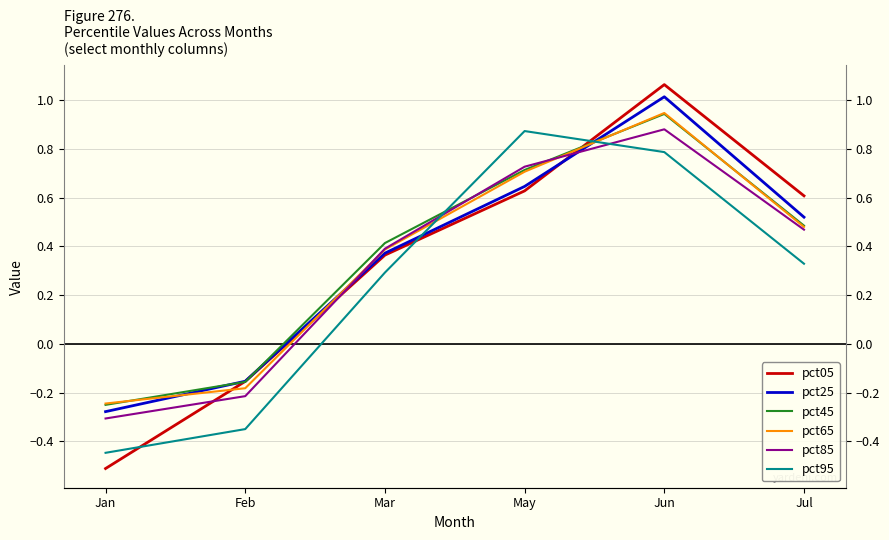

Is it true that pct65 equals 0.3 at Jul?

False